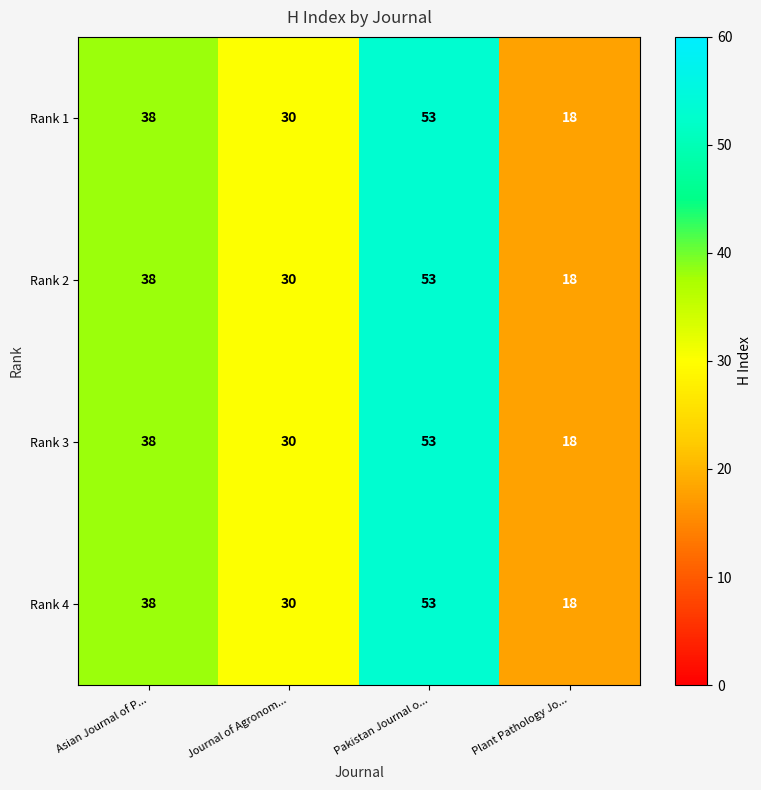

What is the maximum value for Rank 4?

53